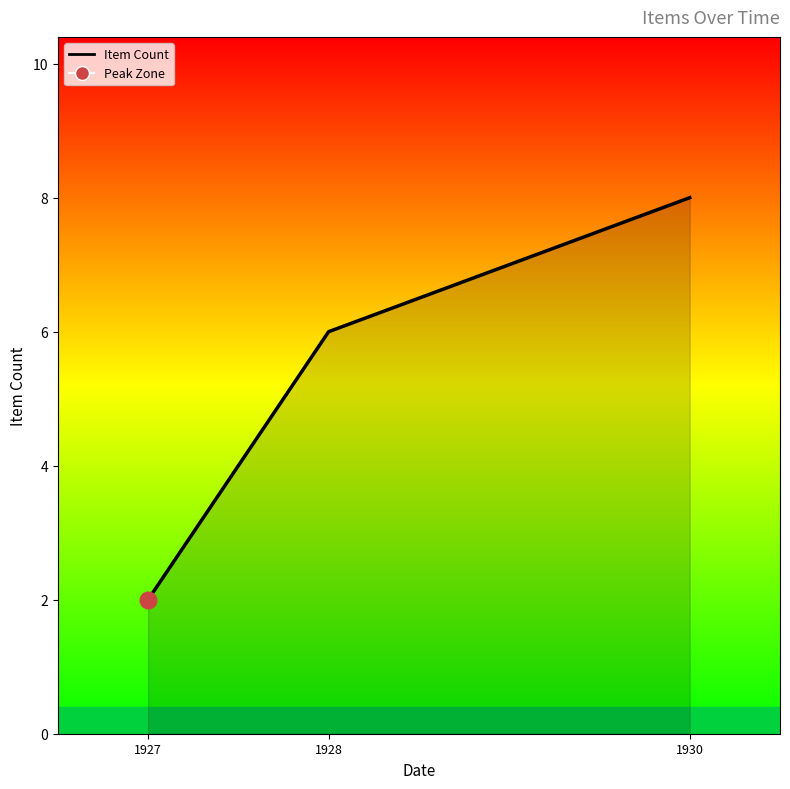

What is the value of the 1st point from the left?

2